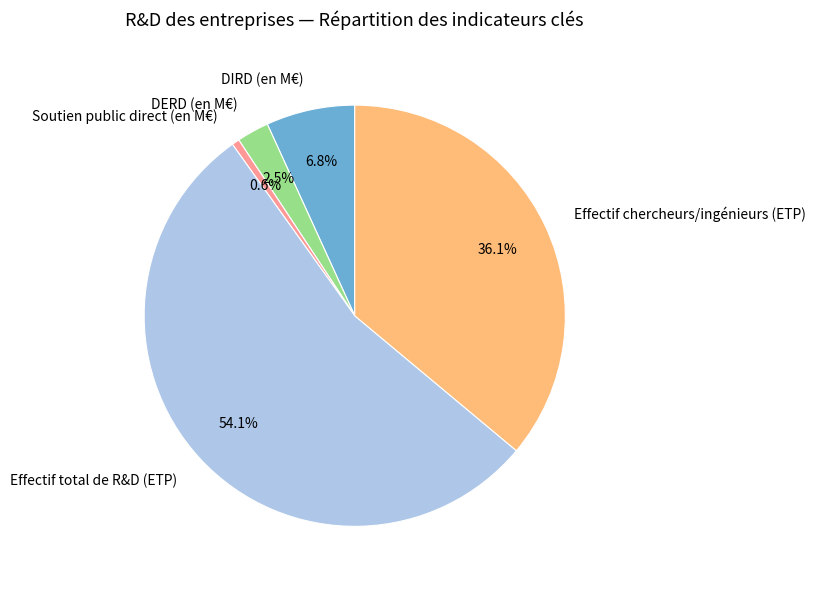

What is the smallest slice in the pie chart?

Soutien public direct (en M€)